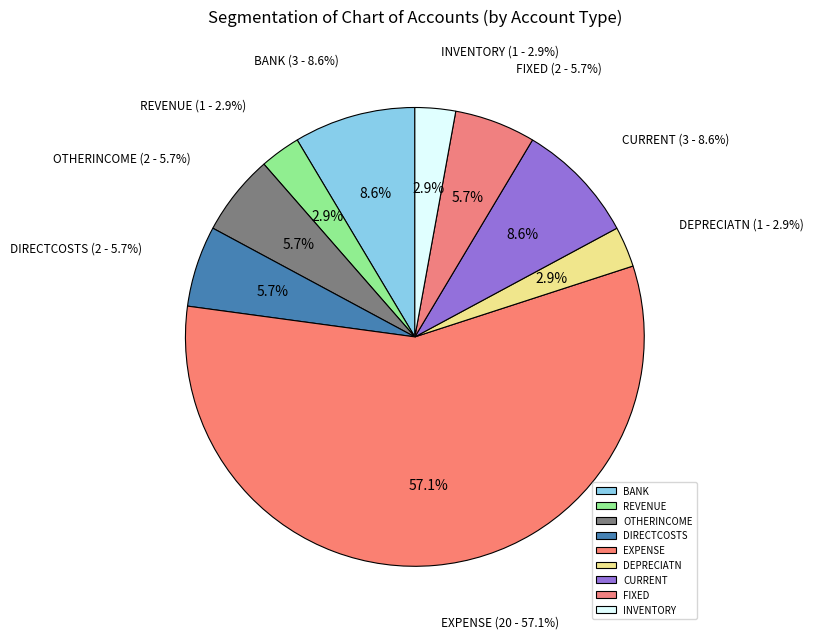

Does any single category account for the majority?

Yes